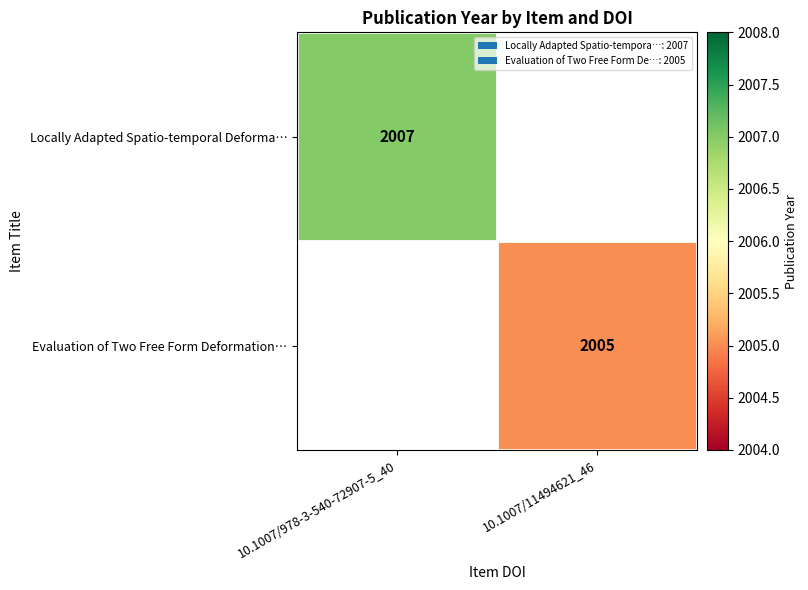

Is the value of Evaluation of Two Free Form Deformation… at 10.1007/11494621_46 greater than the value of Locally Adapted Spatio-temporal Deforma… at 10.1007/978-3-540-72907-5_40?

No